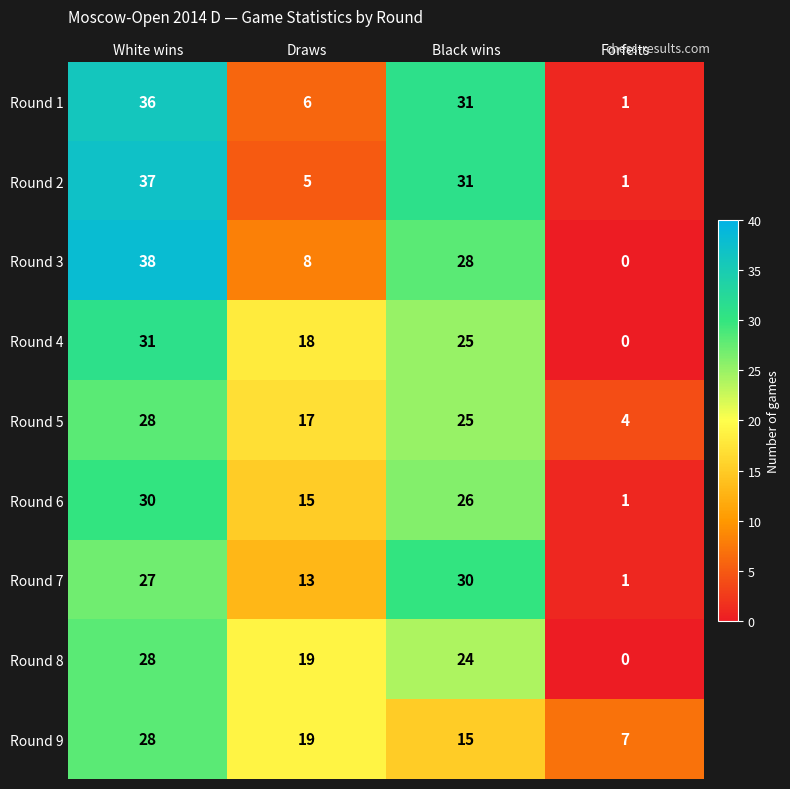

What is the difference between the maximum and minimum values in the Round 3 series?

38